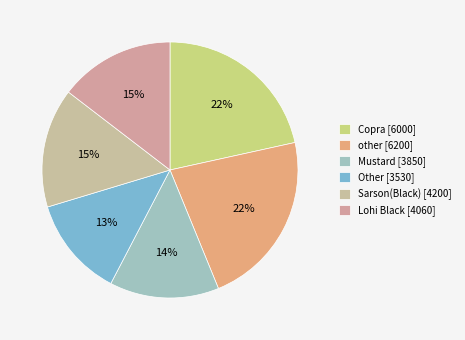

How many segments does this pie chart have?

6